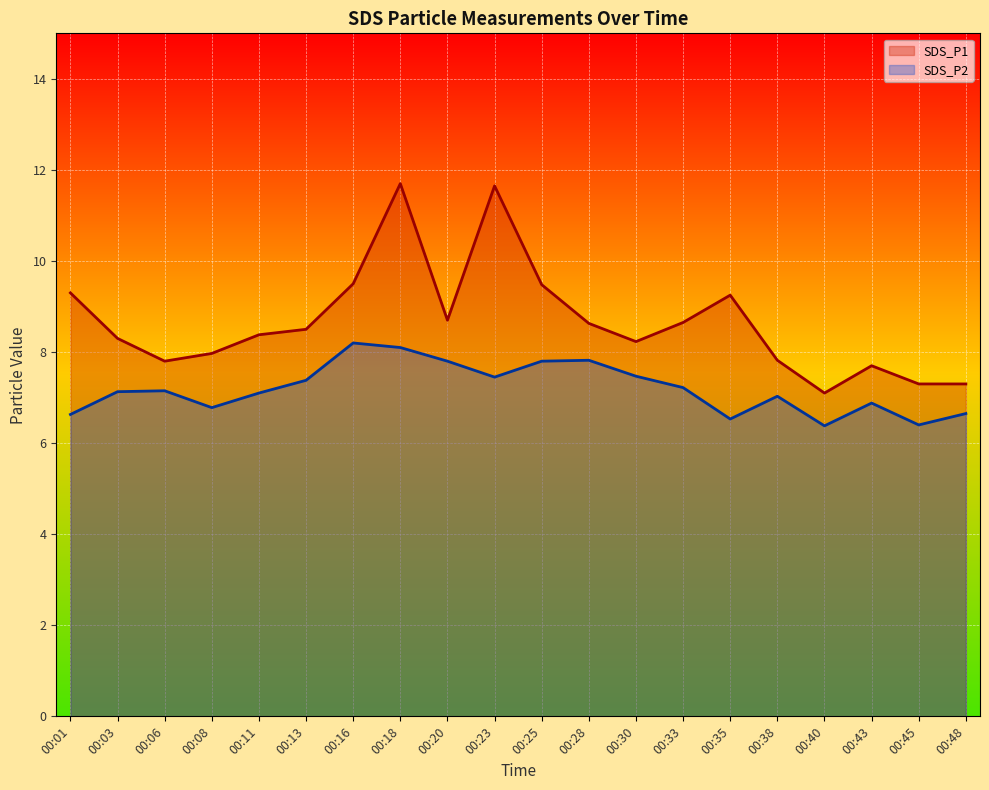

The value of SDS_P1 at 00:33 is 4.4. True or false?

False